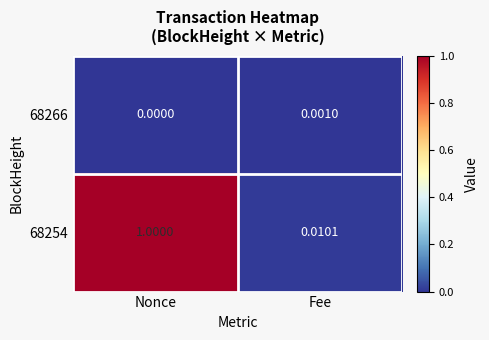

At which category does the chart reach its peak across all series?

Nonce